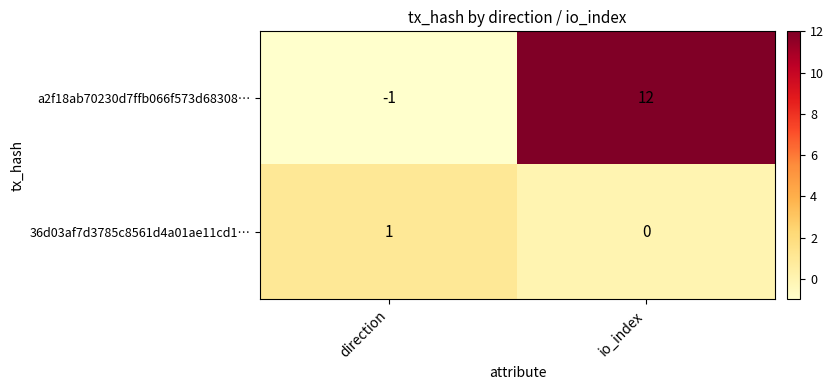

List the labels in order of a2f18ab70230d7ffb066f573d68308… value, smallest first.

direction, io_index